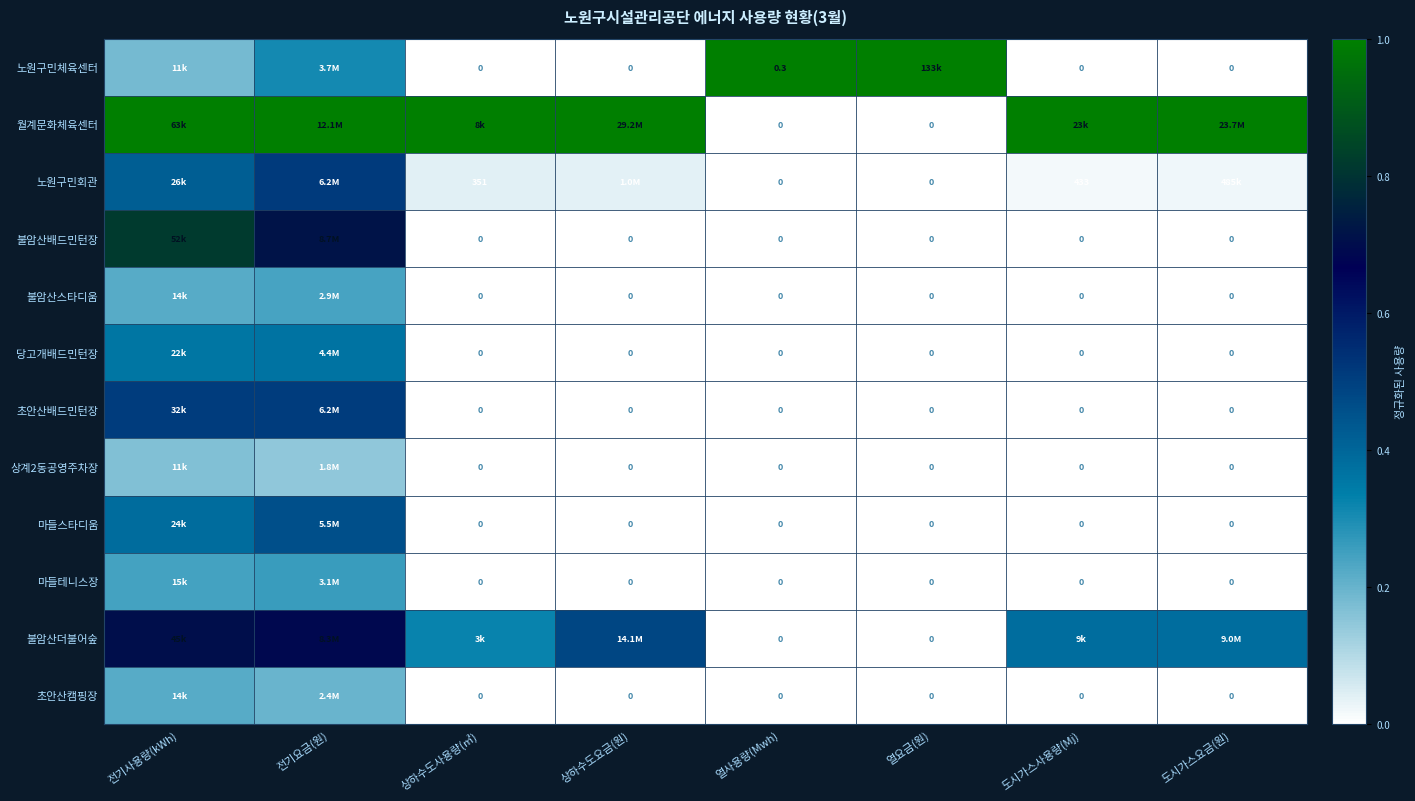

The 불암산스타디움 series shows 0.0 at 열사용량(Mwh). True or false?

True